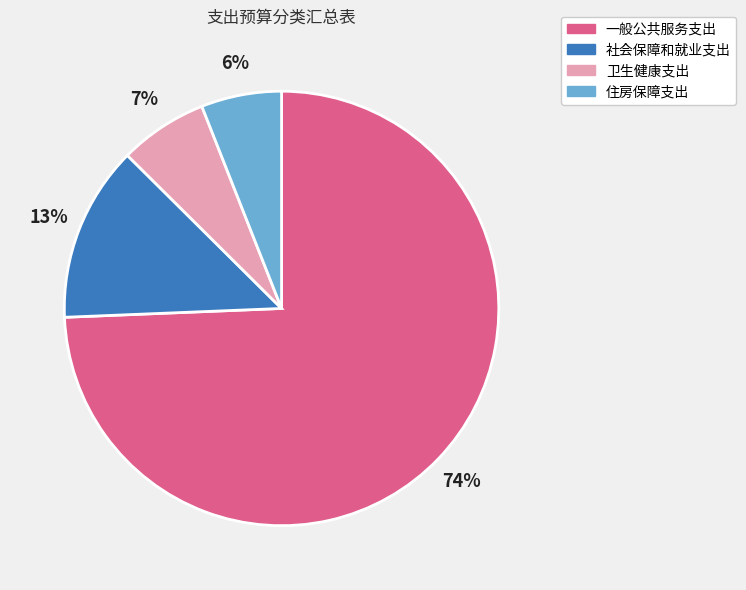

Is it true that 住房保障支出 is 6% of the pie?

True